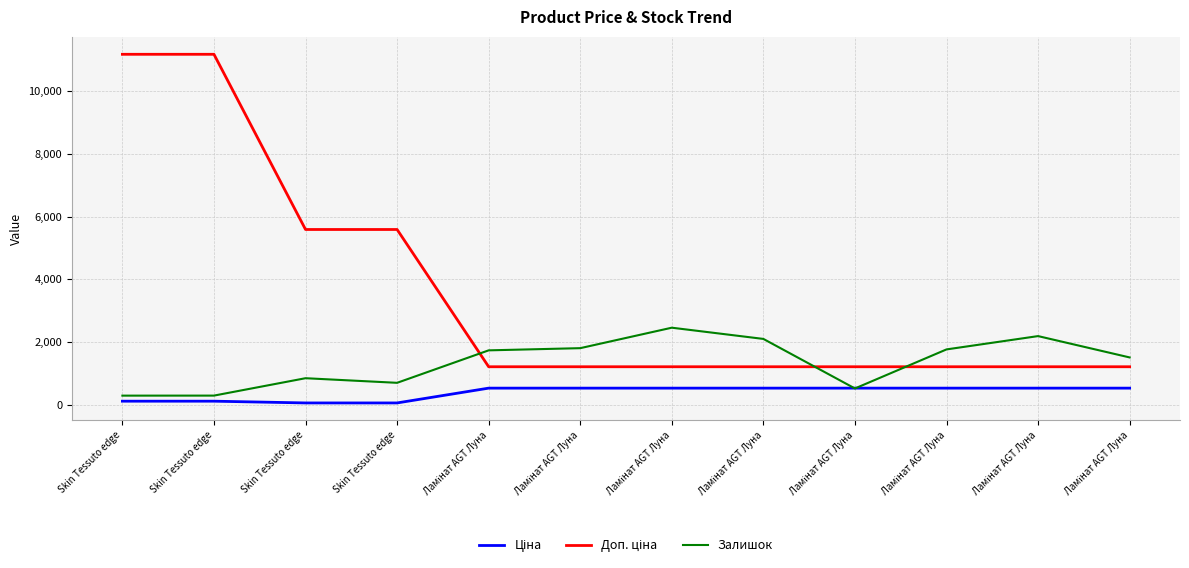

Reading left to right, list all the values displayed in this chart.

Ціна: 111.8	111.8	55.9	55.9	528.2	528.2	528.2	528.2	528.2	528.2	528.2	528.2
Доп. ціна: 11182.0	11182.0	5591.0	5591.0	1210.7	1210.7	1210.7	1210.7	1210.7	1210.7	1210.7	1210.7
Залишок: 289.0	290.0	845.0	698.0	1734.0	1804.0	2457.0	2099.0	518.0	1764.0	2189.0	1508.0